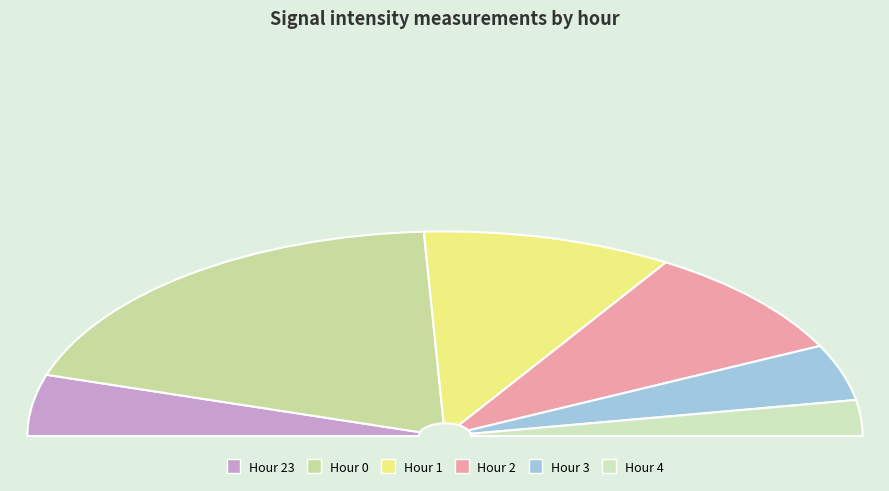

Count the number of slices in the pie.

6